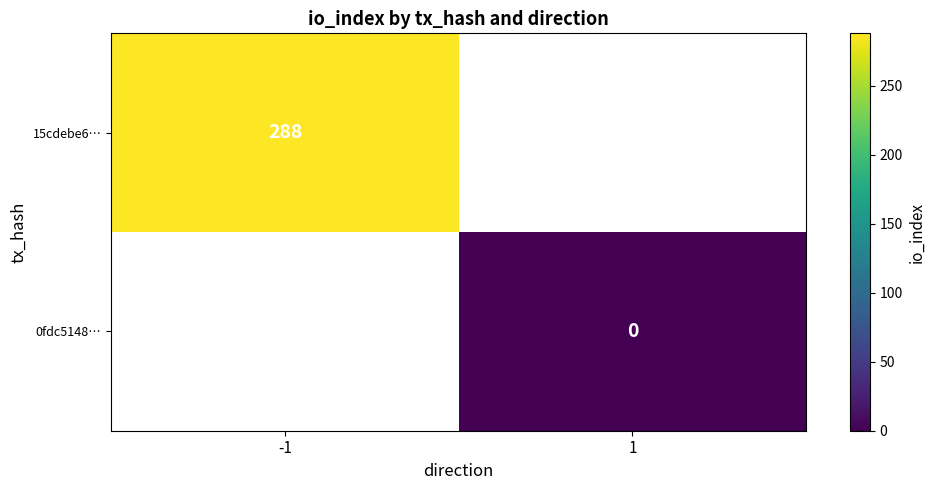

How many data points does each series have?

2